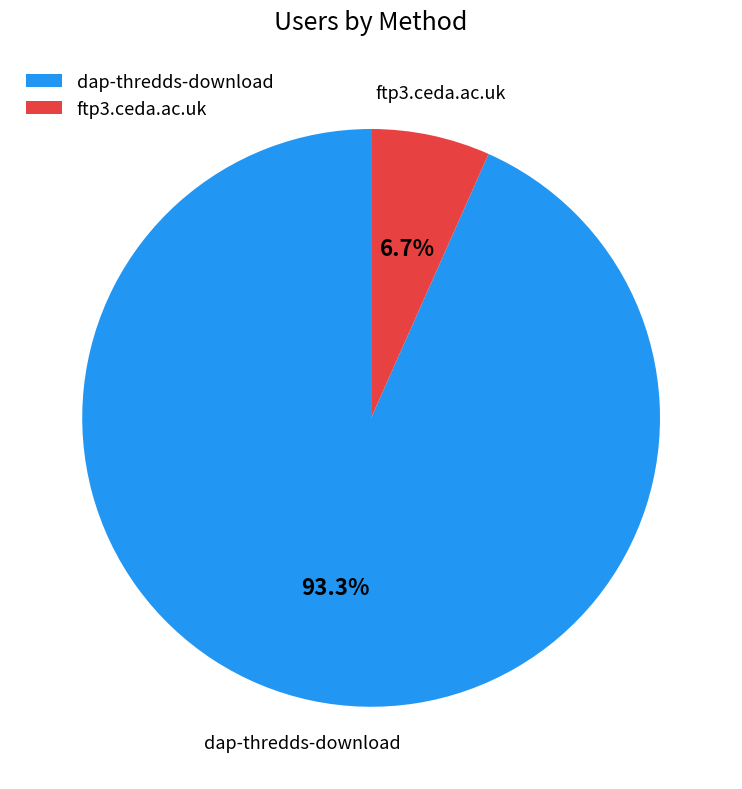

Approximately how many times larger is the value at ftp3.ceda.ac.uk compared to dap-thredds-download?

0.1